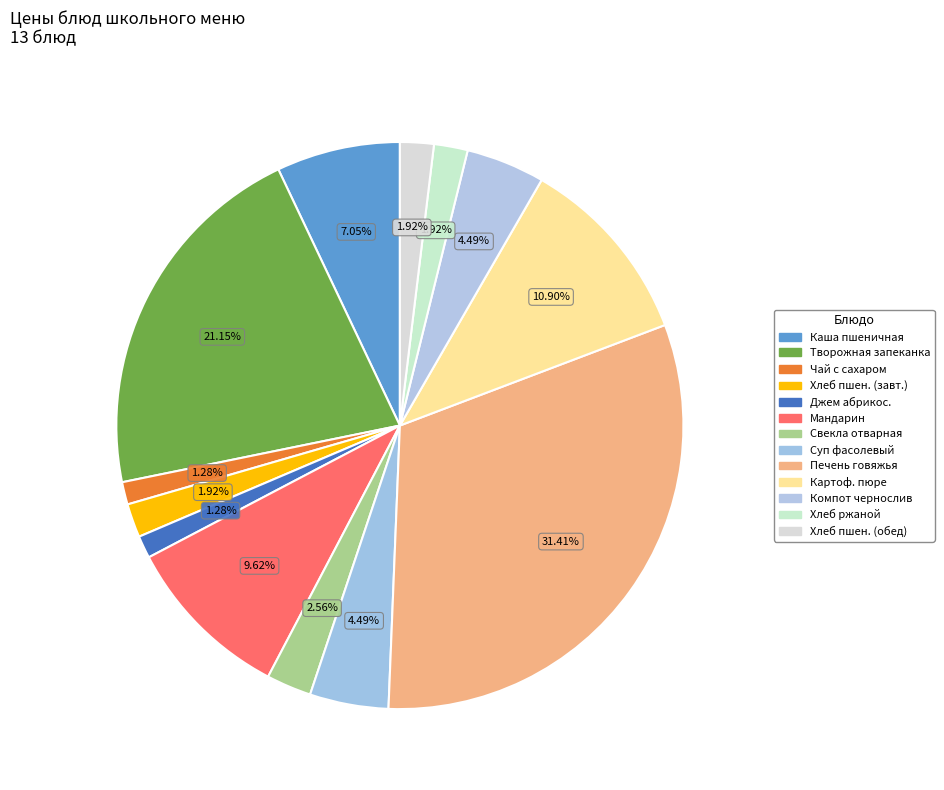

How many segments does this pie chart have?

13